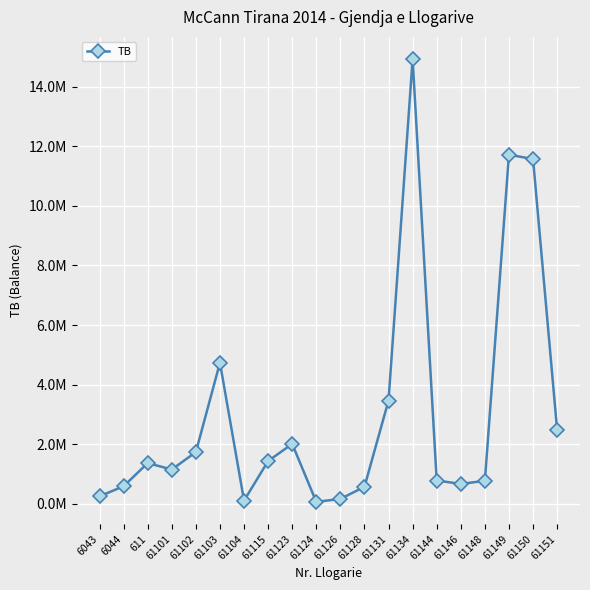

Is this an area chart (filled region under the line)?

No